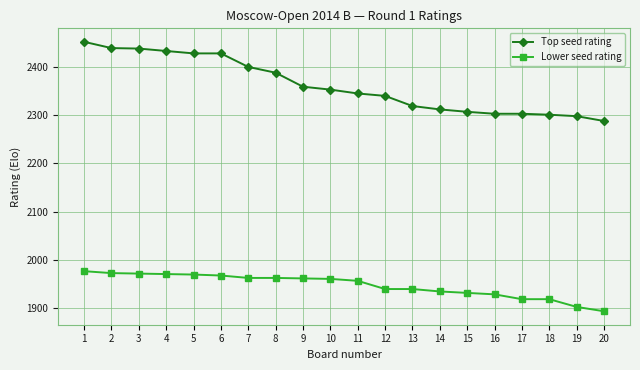

At how many categories does at least one series exceed 2363?

8